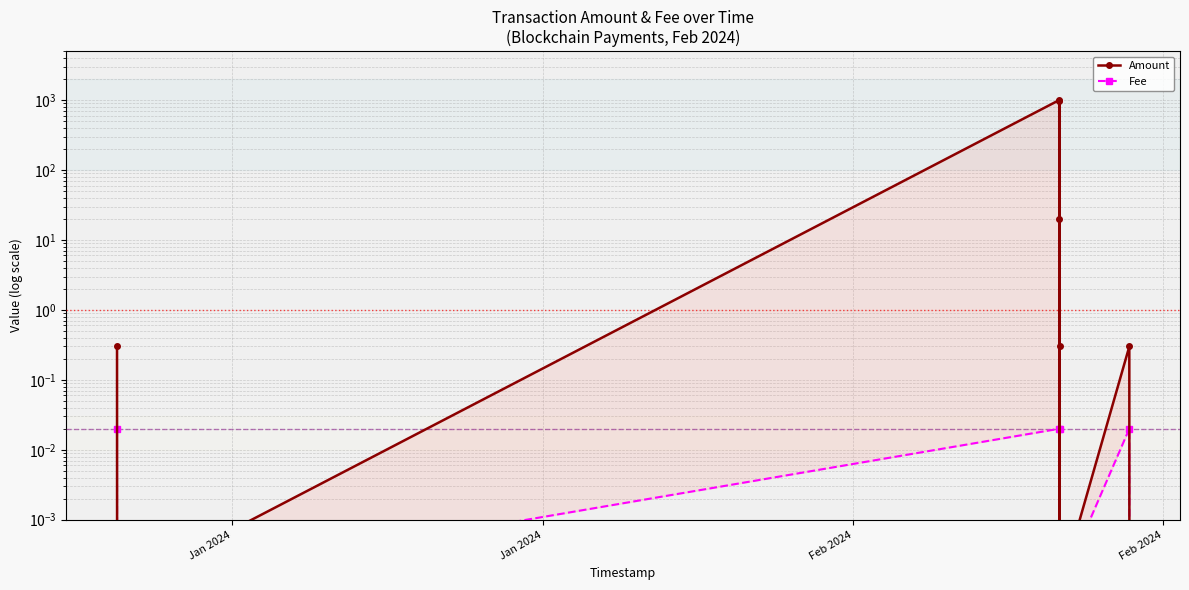

Where is Fee nearest to the value 0?

Jan 2024